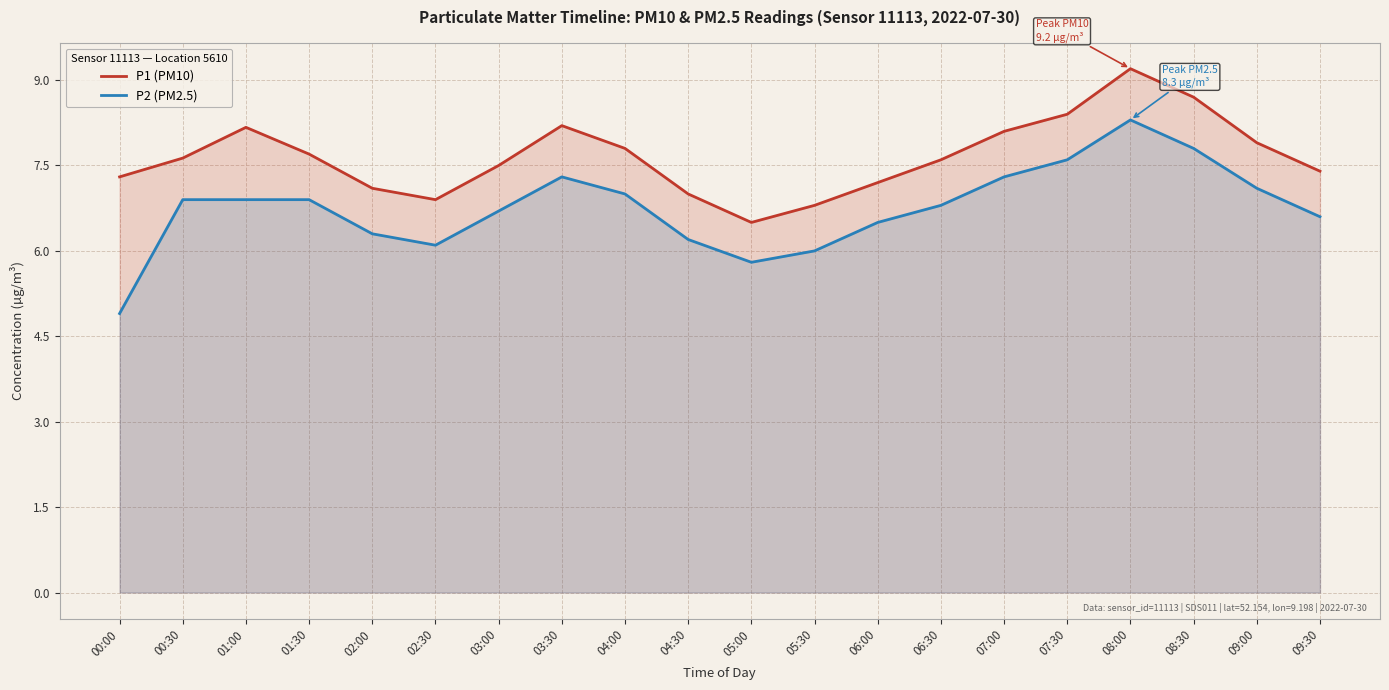

True or false: P1 (PM10) and P2 (PM2.5) cross at least once.

False